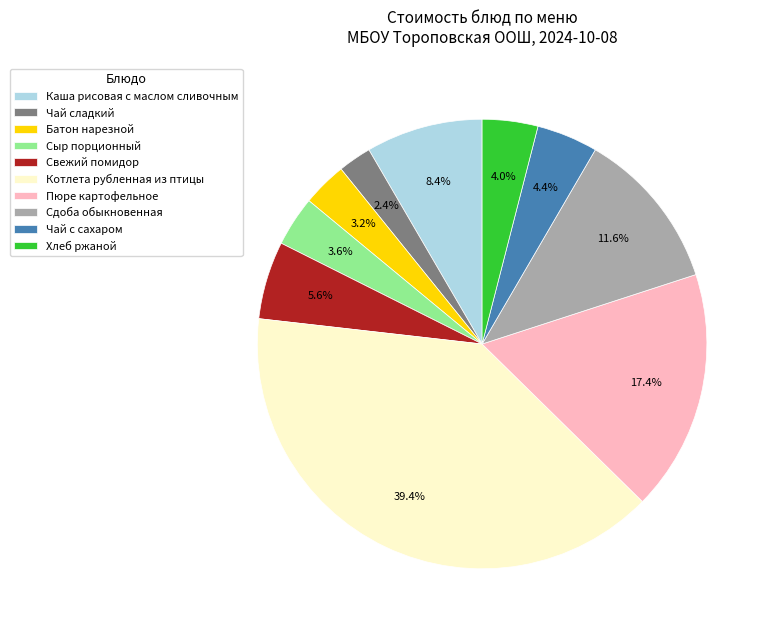

How many slices are in this pie chart?

10